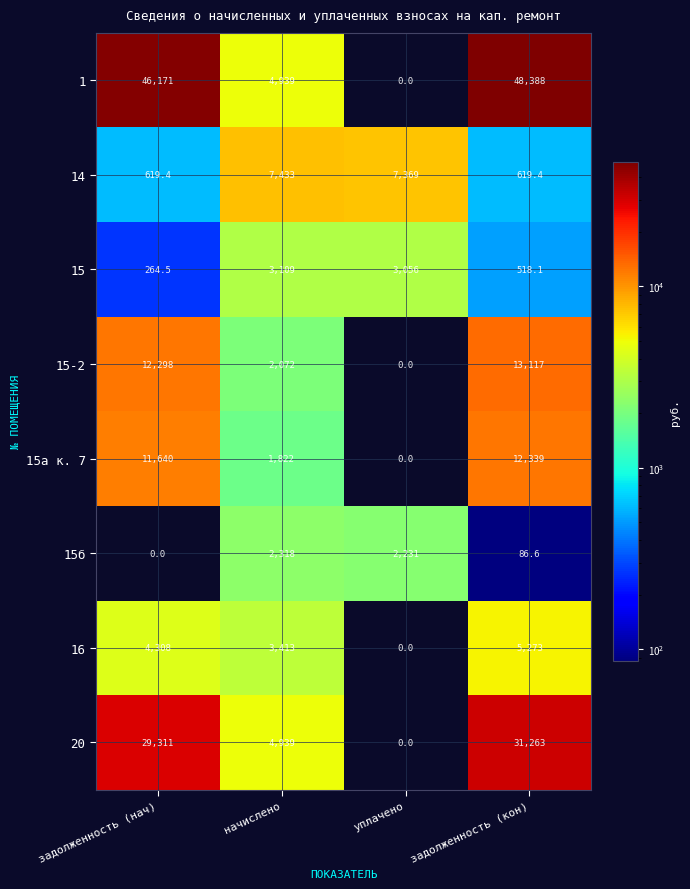

What is the sum of all 15б values?

4635.6